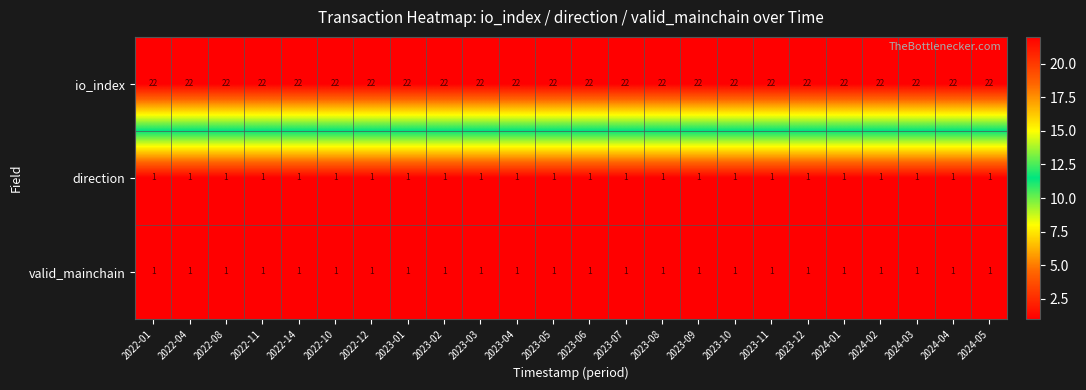

Which series has the largest total across all categories?

io_index